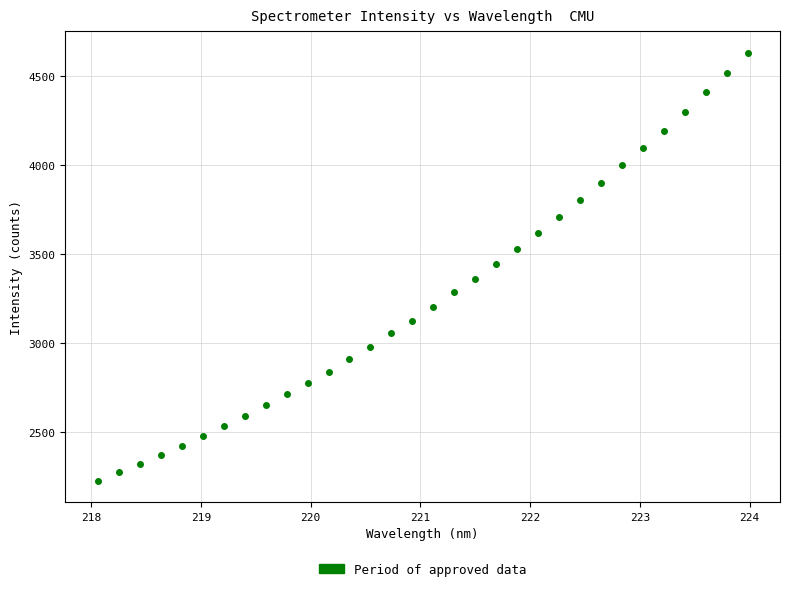

What is the range of Y values (max minus min)?

2403.9